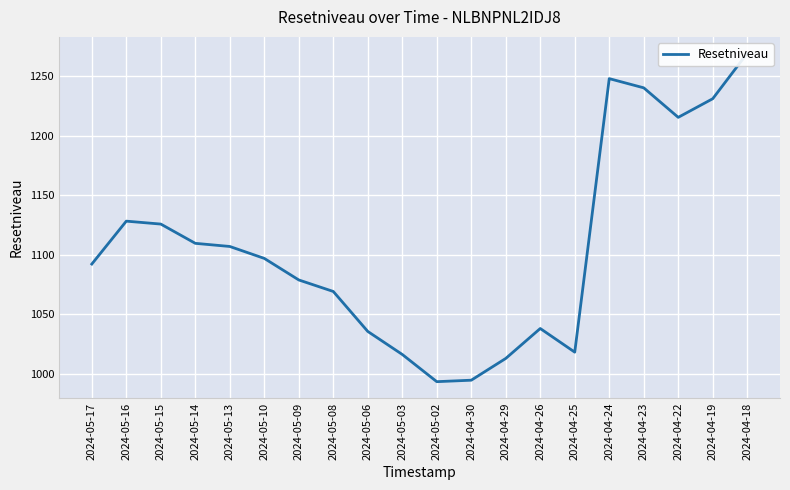

How many interior local peaks (higher than both neighbors) does the data have?

3